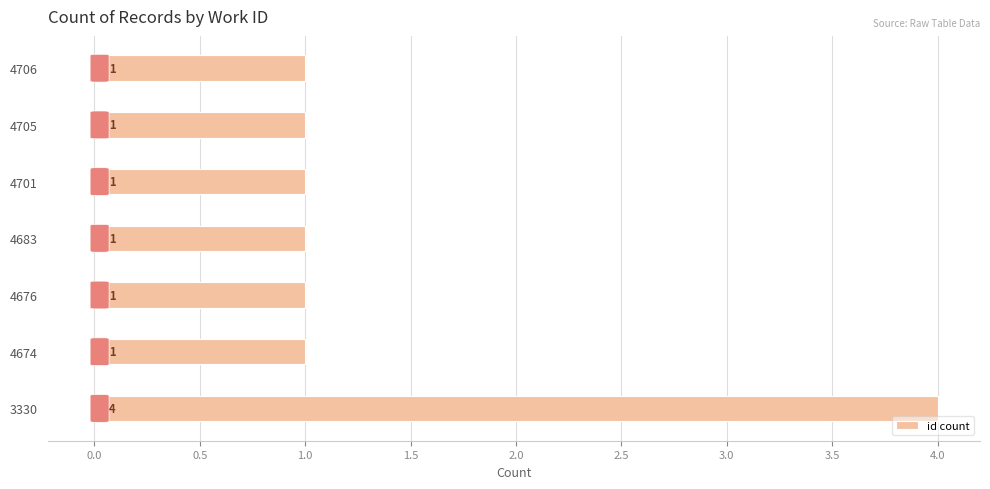

Reading bottom to top, transcribe all the data shown in this chart.

4	1	1	1	1	1	1